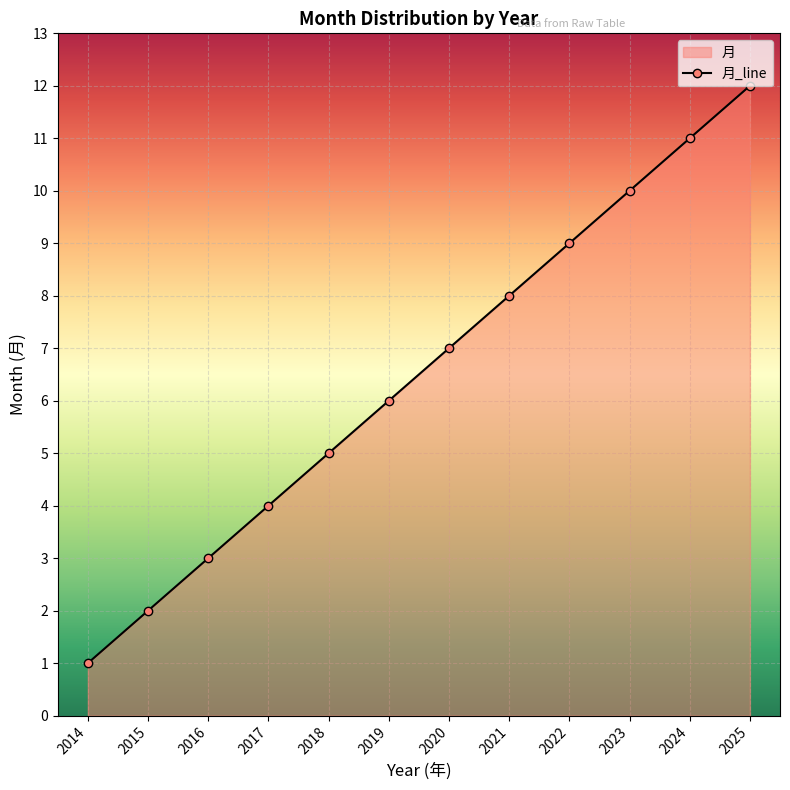

Reading left to right, what are all the values shown in this chart?

1	2	3	4	5	6	7	8	9	10	11	12